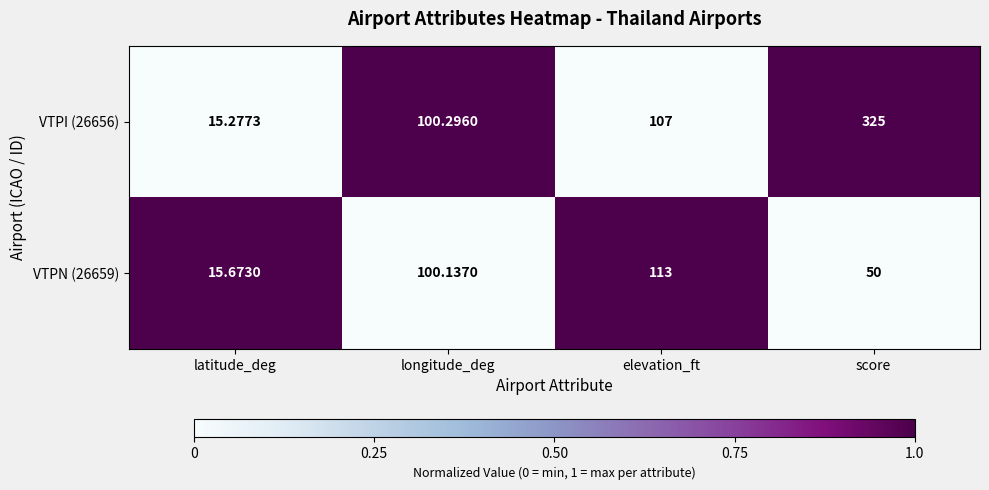

What is the total value across all series at longitude_deg?

200.4